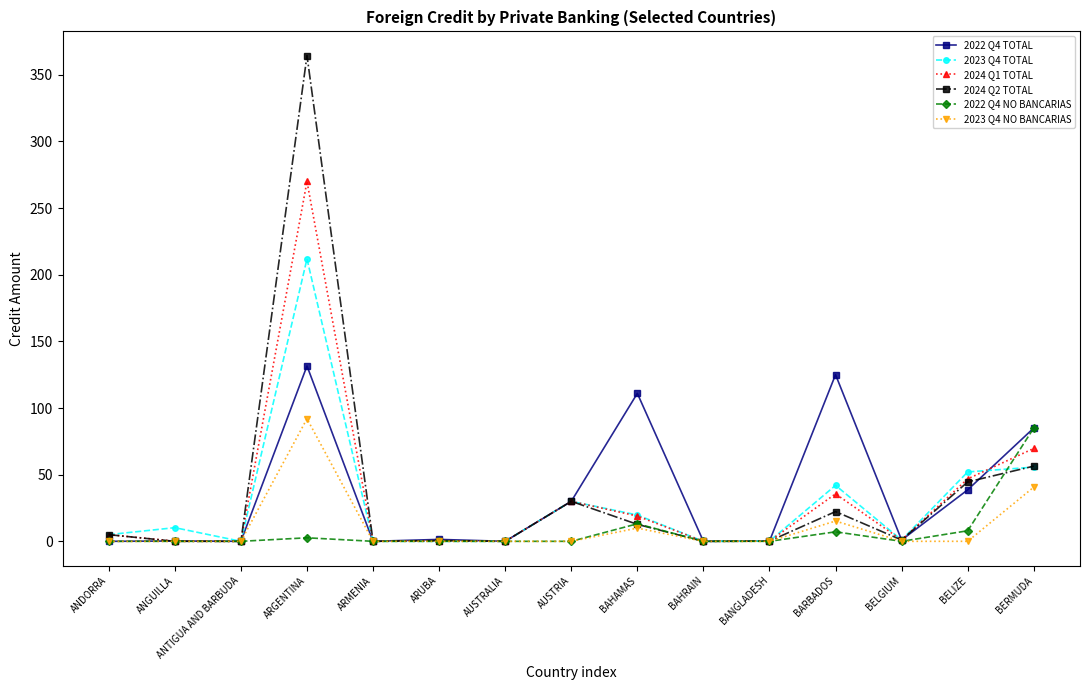

True or false: 2023 Q4 NO BANCARIAS has more than 2 points higher than both neighbors.

True